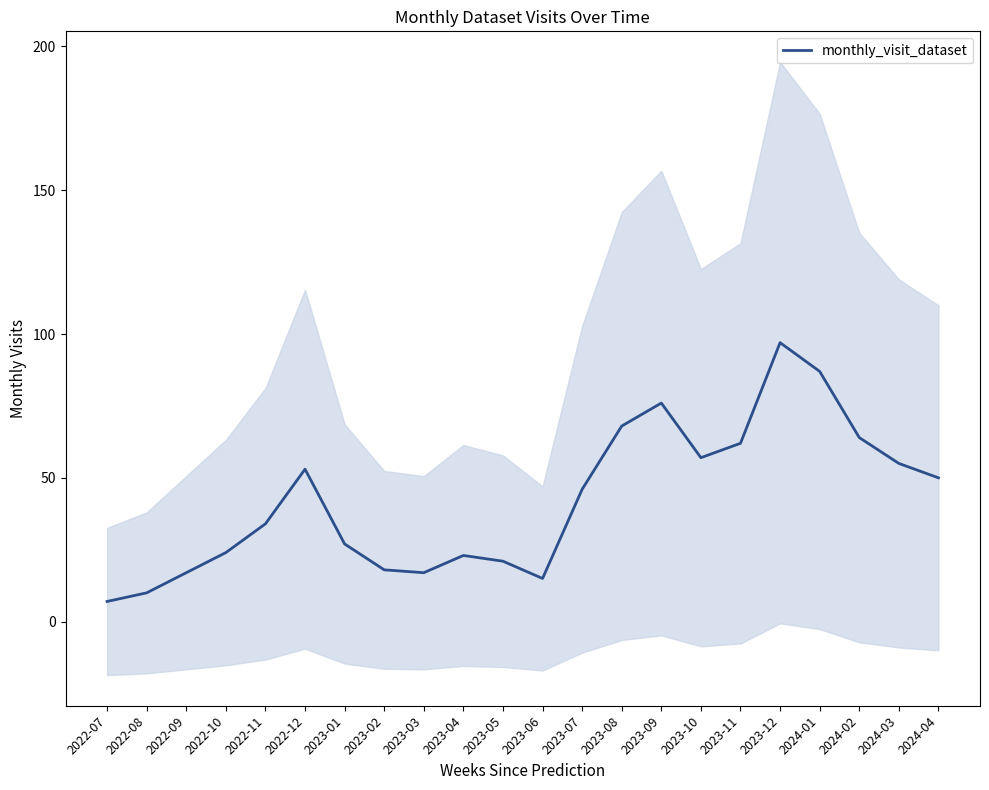

Reading left to right, transcribe all the data shown in this chart.

7	10	17	24	34	53	27	18	17	23	21	15	46	68	76	57	62	97	87	64	55	50